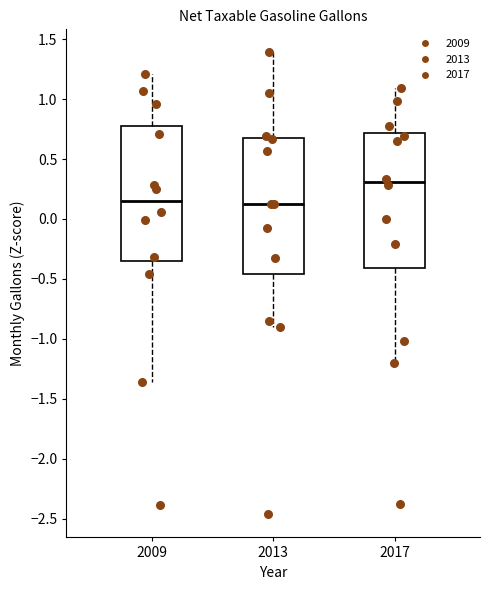

Which box has the highest median line?

2017